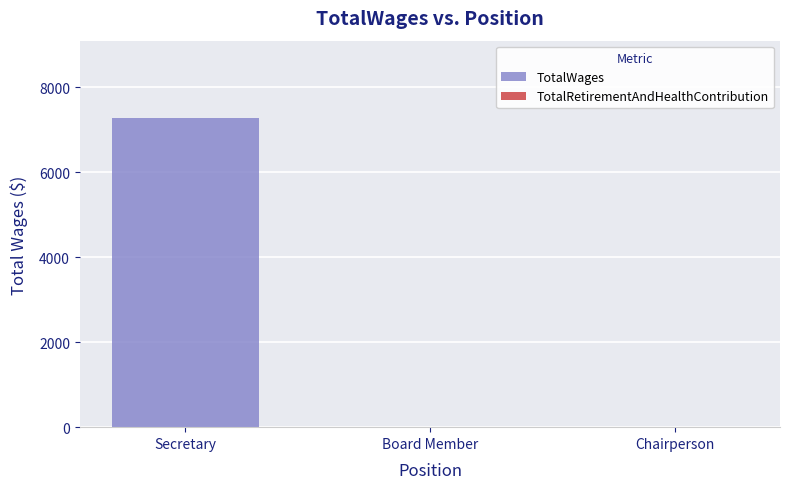

What is the maximum value shown in the chart?

7275